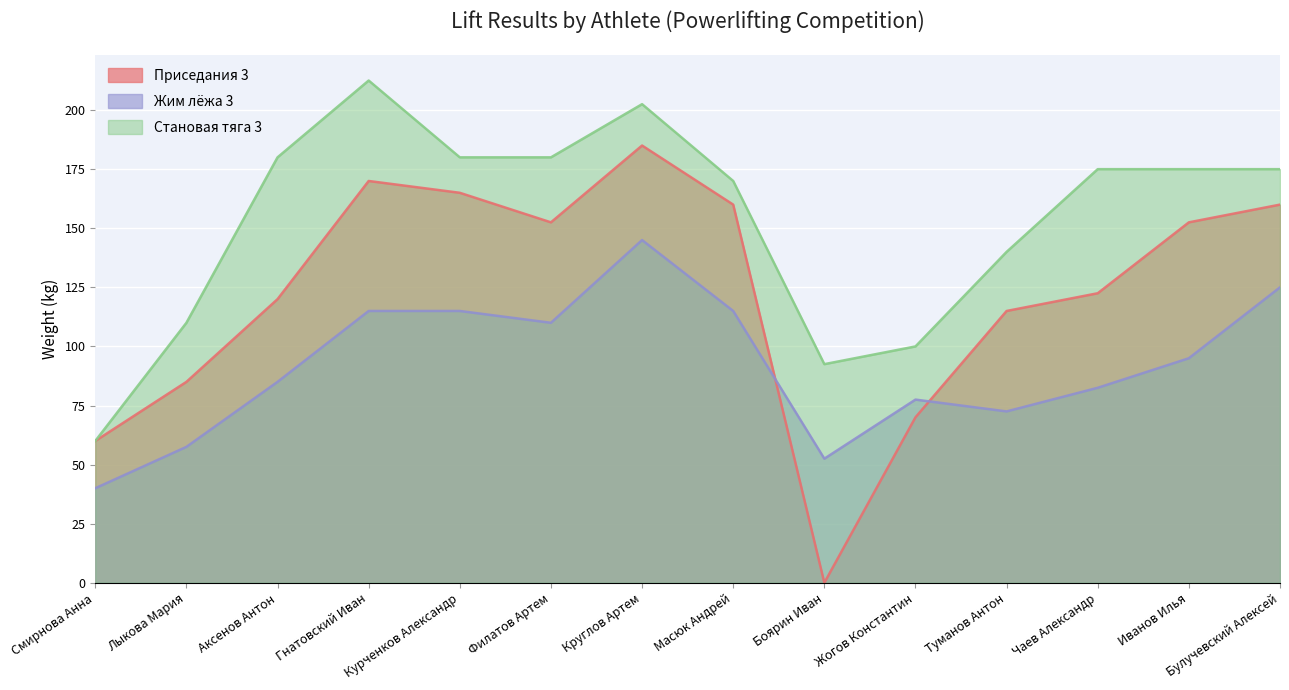

How many categories are shown in the chart?

14